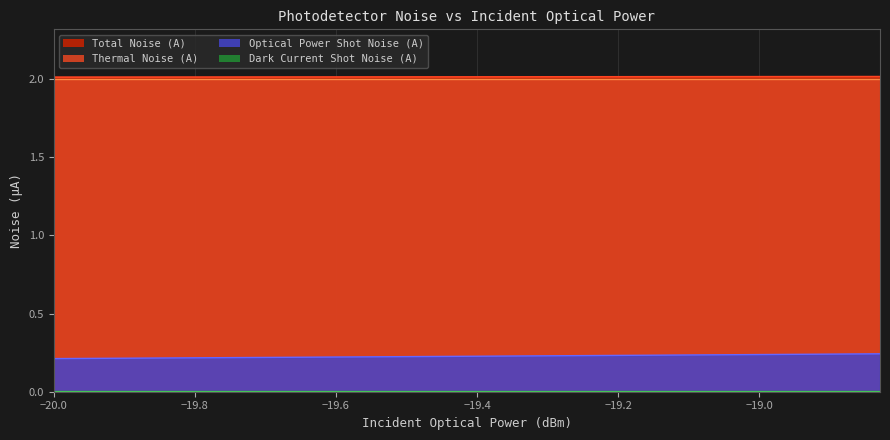

True or false: Total Noise (A) and Optical Power Shot Noise (A) intersect in this chart.

False